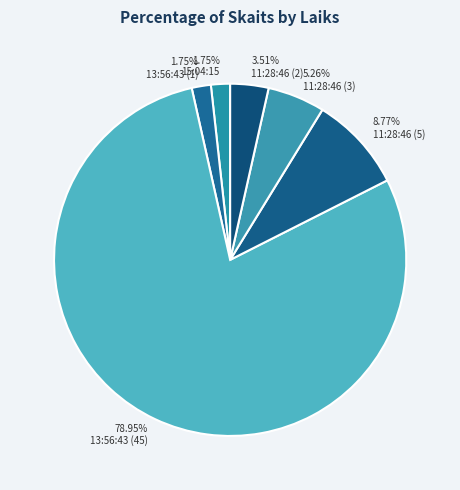

How many slices are in this pie chart?

6